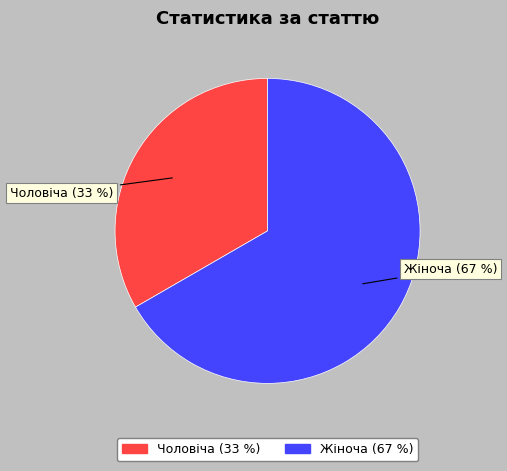

How many slices are in this pie chart?

2